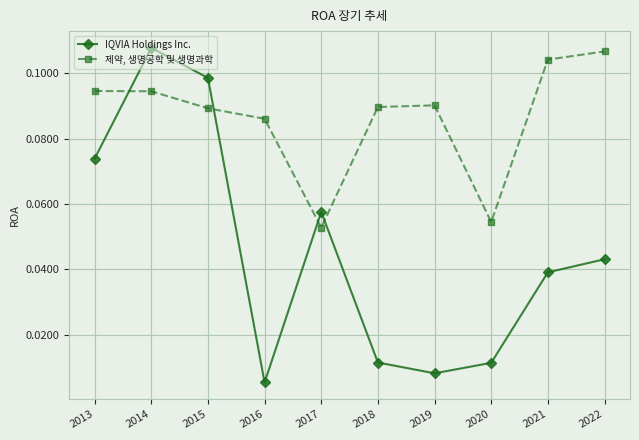

At which label does IQVIA Holdings Inc. reach its minimum?

2016